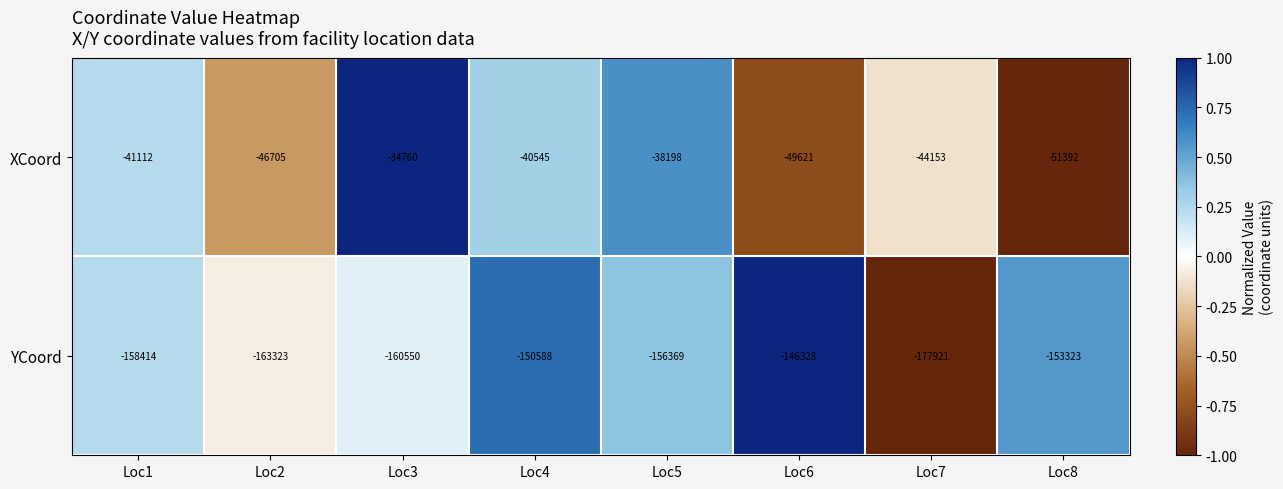

What is the average value of the YCoord series?

-158352